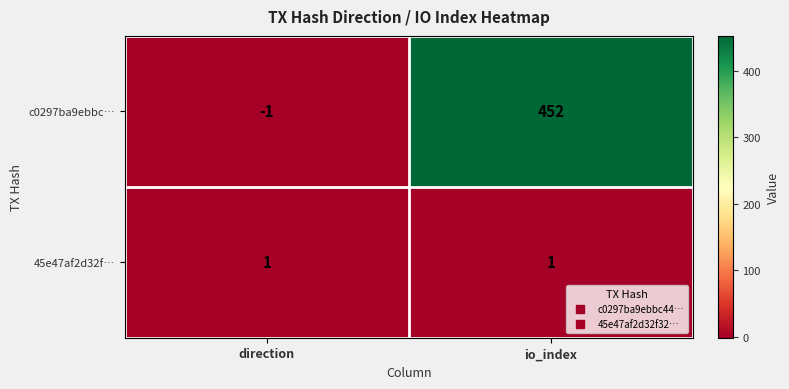

Rank the series by their maximum value, from highest to lowest.

c0297ba9ebbc…, 45e47af2d32f…